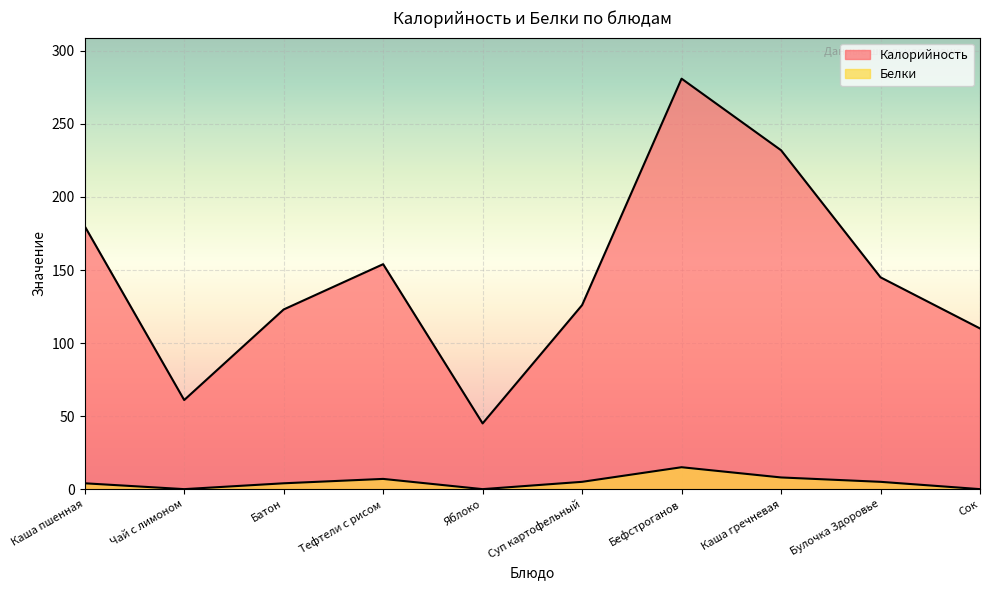

Which has a higher value, Каша гречневая or Булочка Здоровье?

Каша гречневая